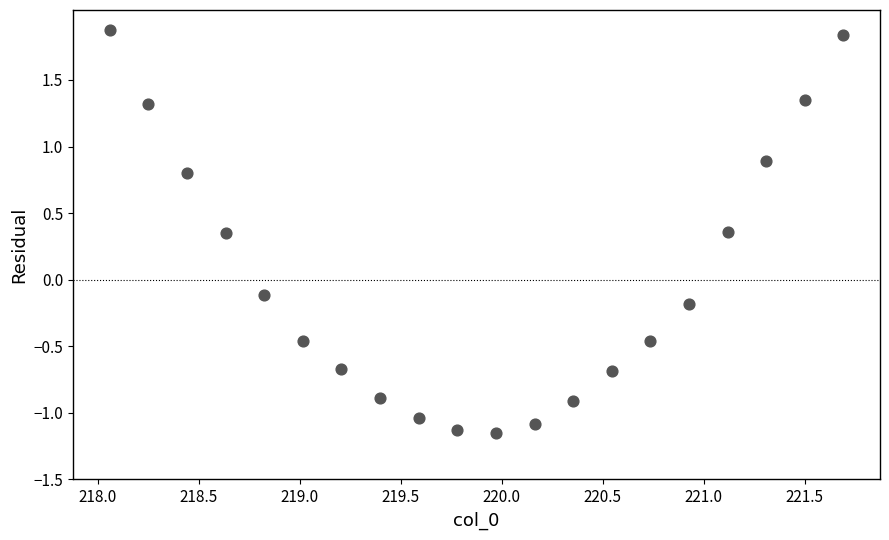

What is the range of Y values (max minus min)?

3.0